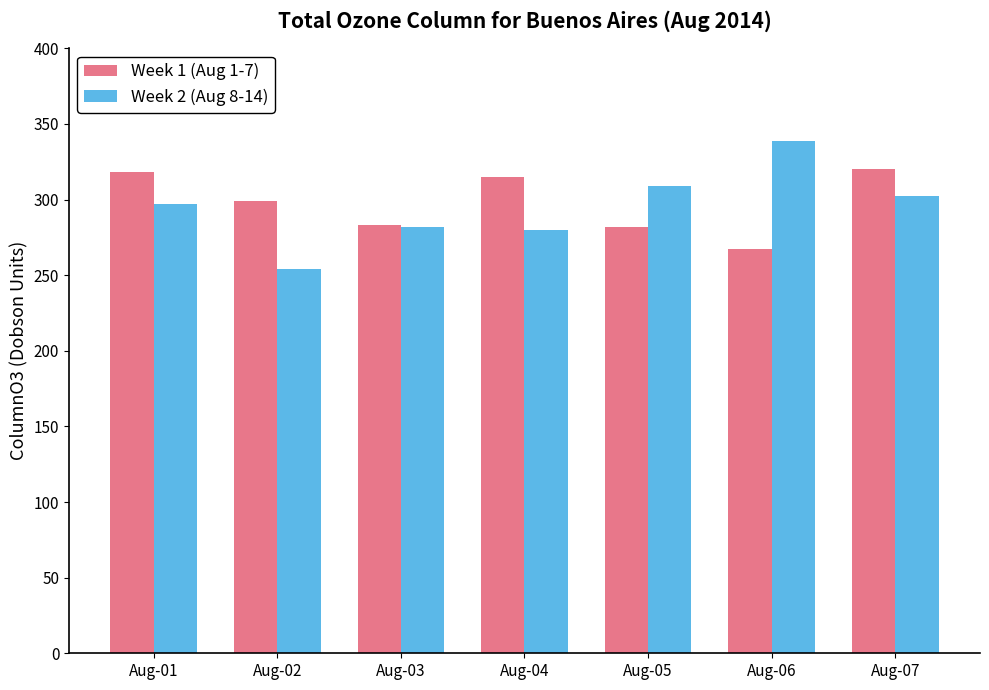

Does the chart contain stacked bars?

No